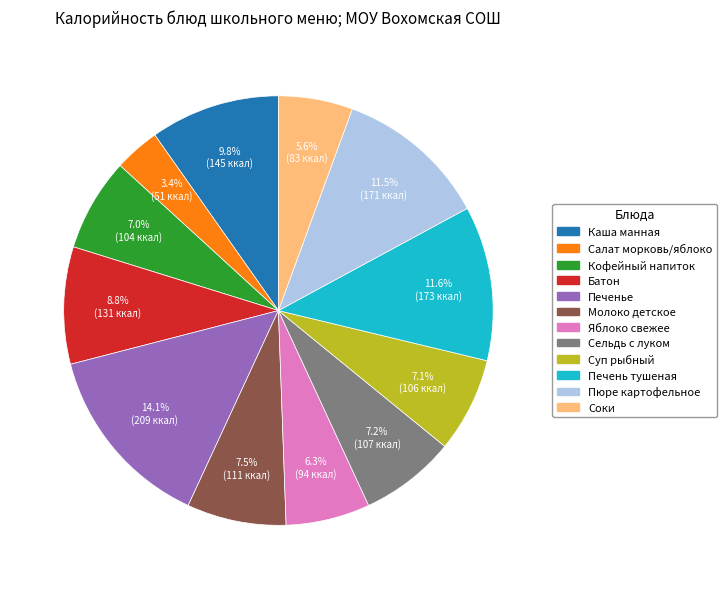

Is there any slice that represents more than half of the pie?

No